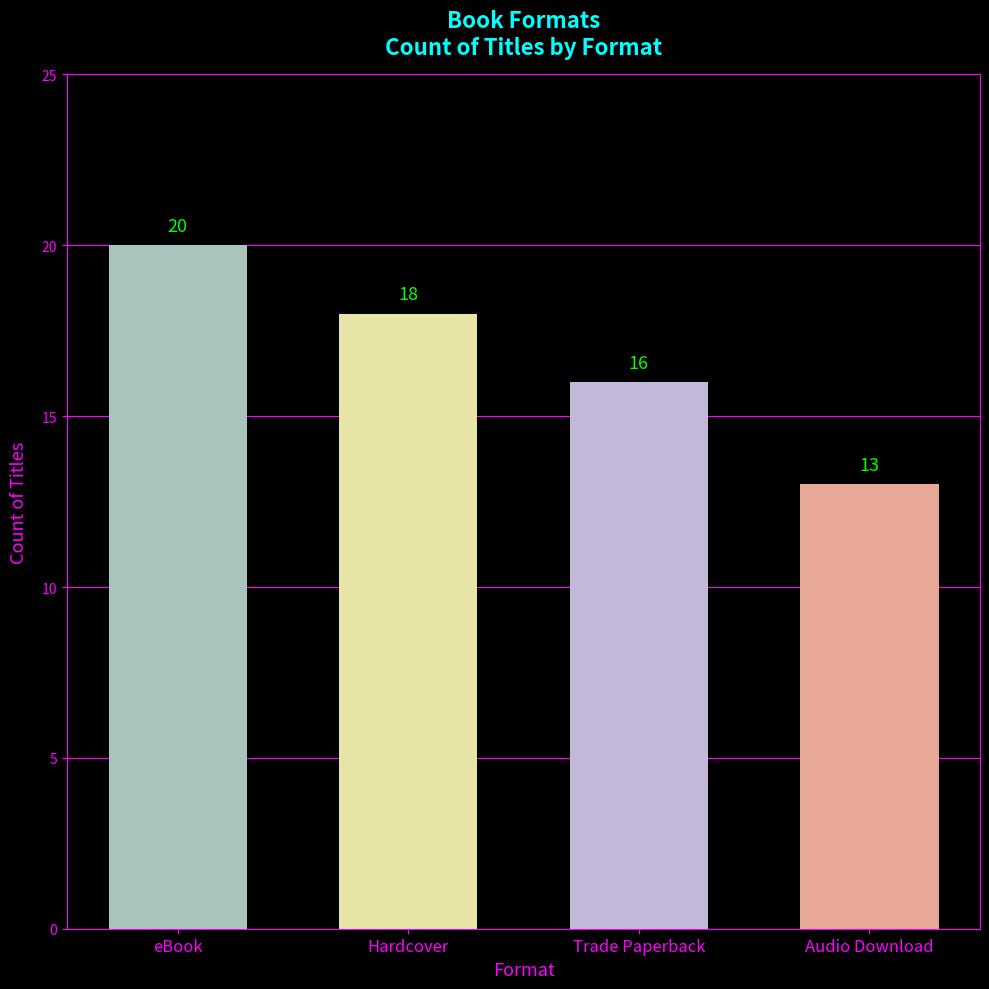

True or false: the data shows 18 at Hardcover.

True